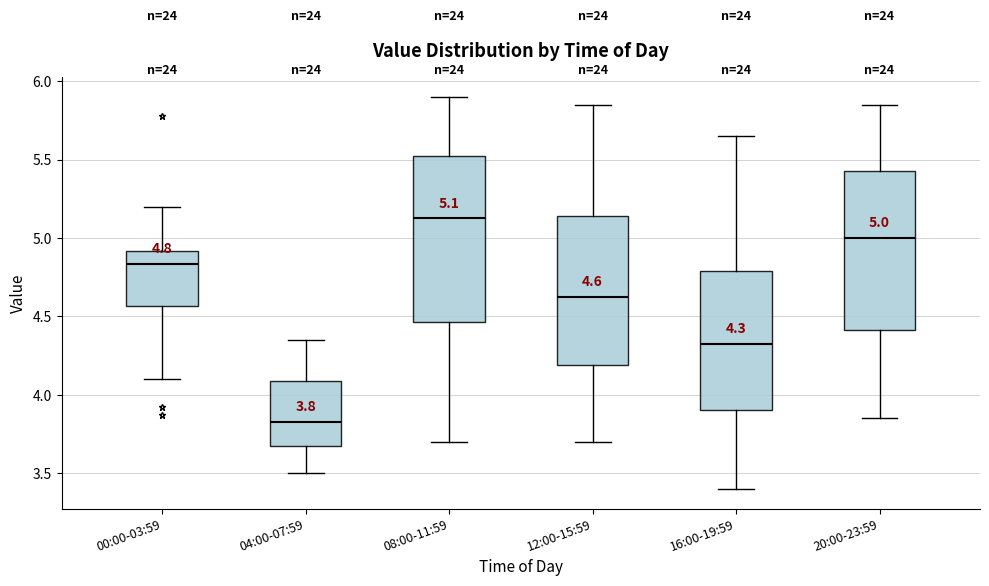

Which box's median line is the highest?

08:00-11:59